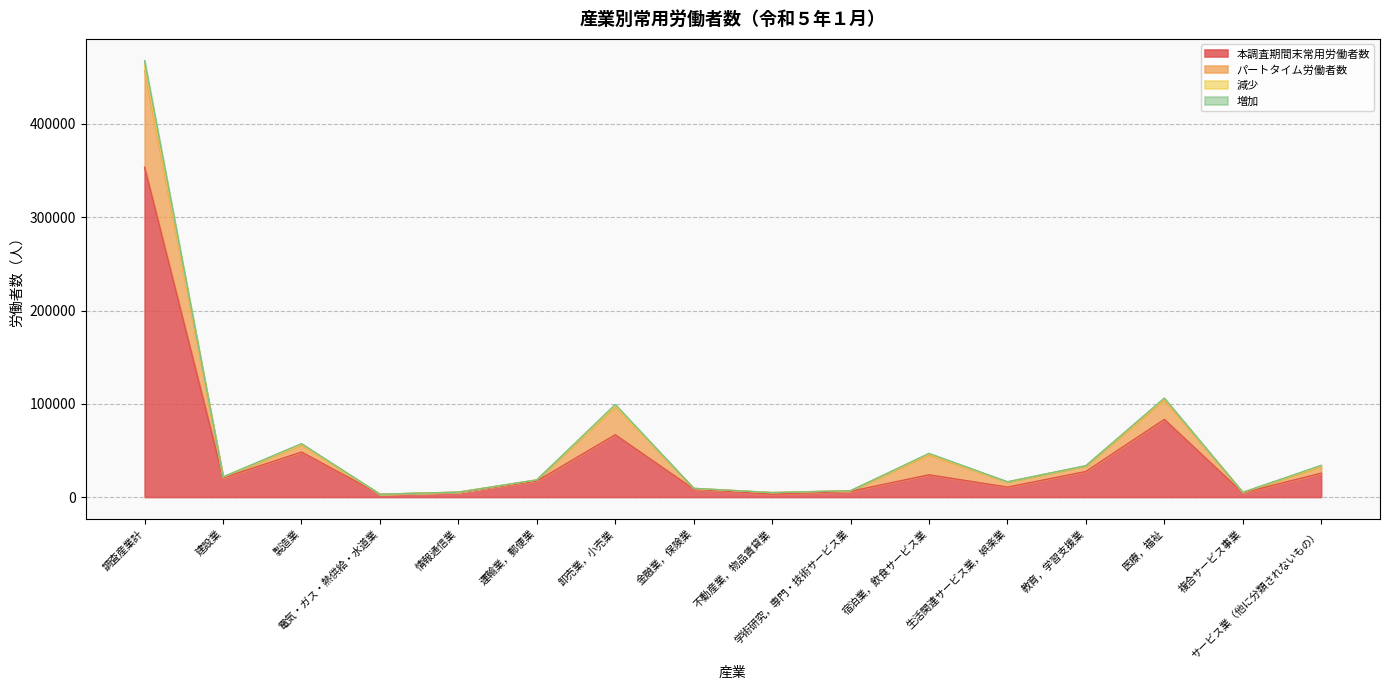

How many values in the 本調査期間末常用労働者数 series are below 20539?

8